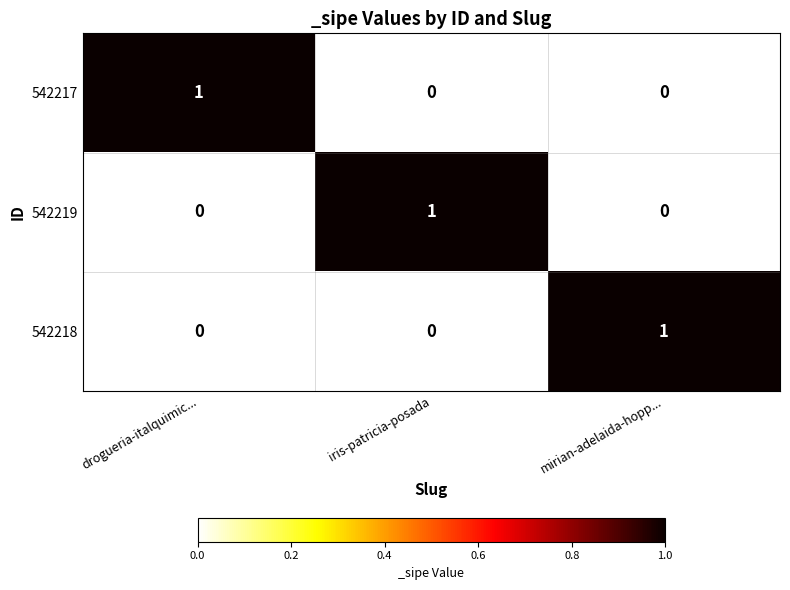

Count the 542218 values in the range 0 to 1.

3